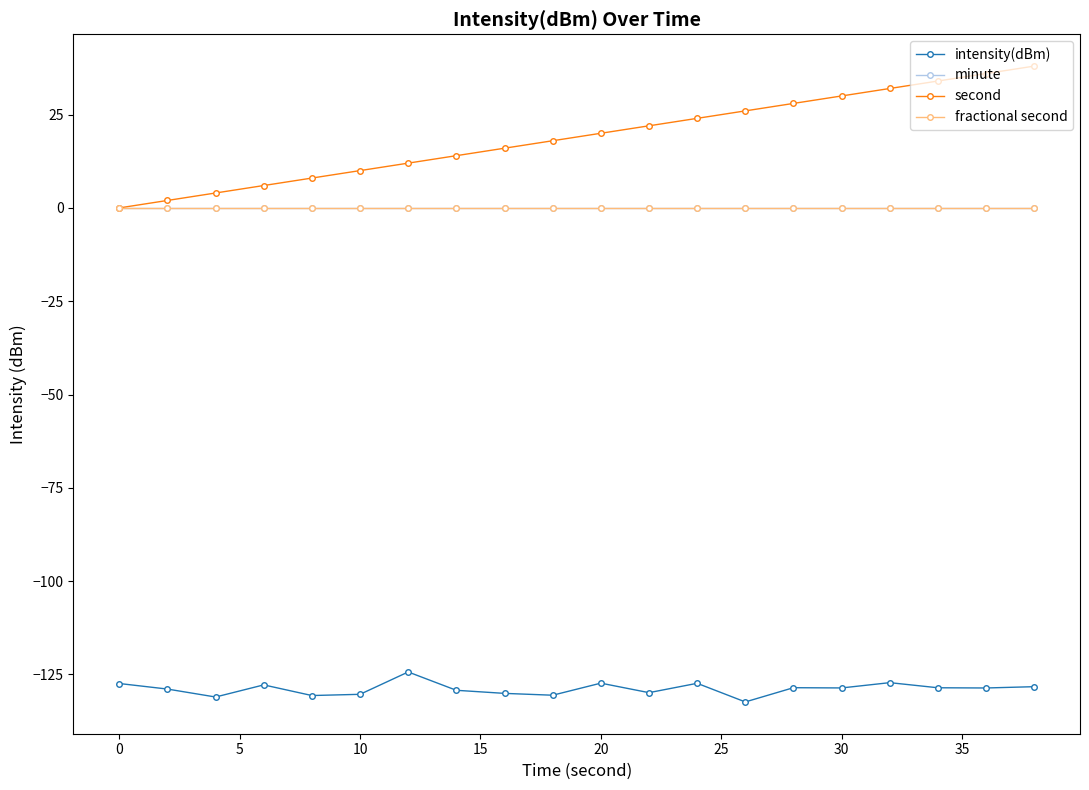

True or false: second and minute intersect in this chart.

False